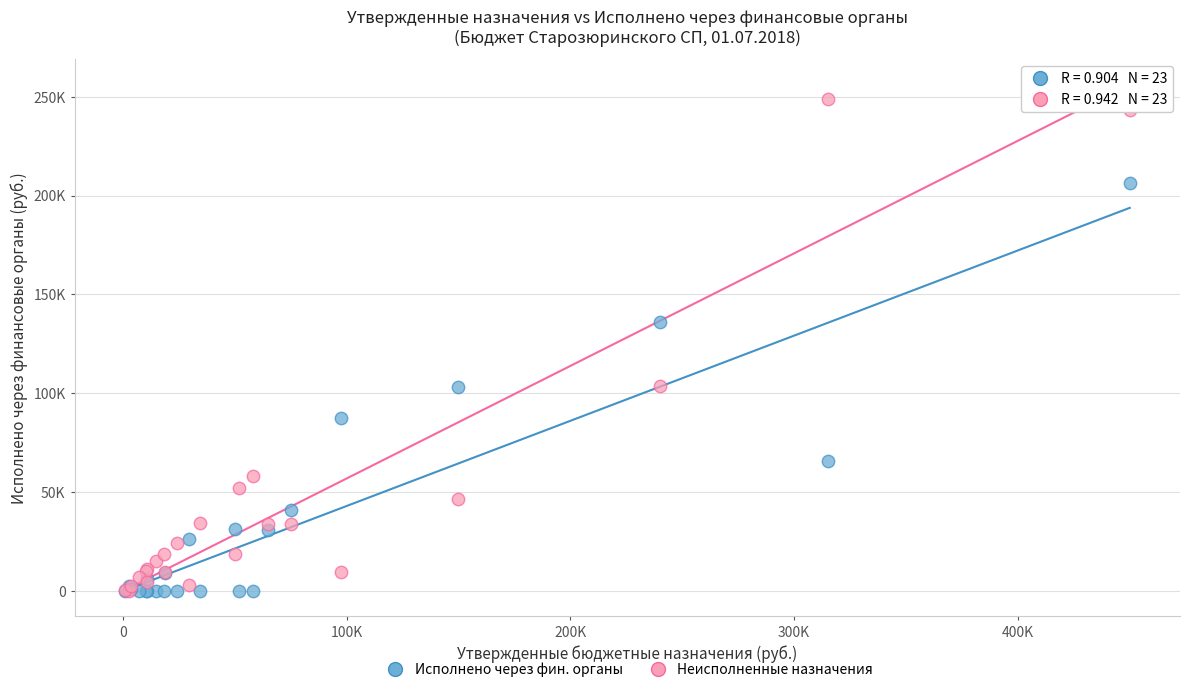

What are all the series names shown in the legend?

Исполнено через фин. органы, Неисполненные назначения